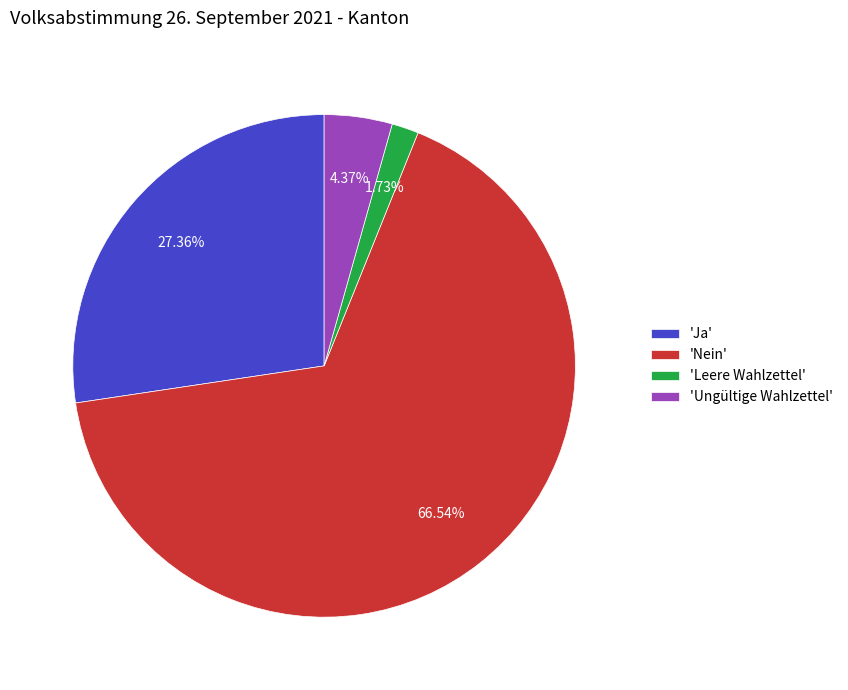

What is the smallest slice in the pie chart?

'Leere Wahlzettel'